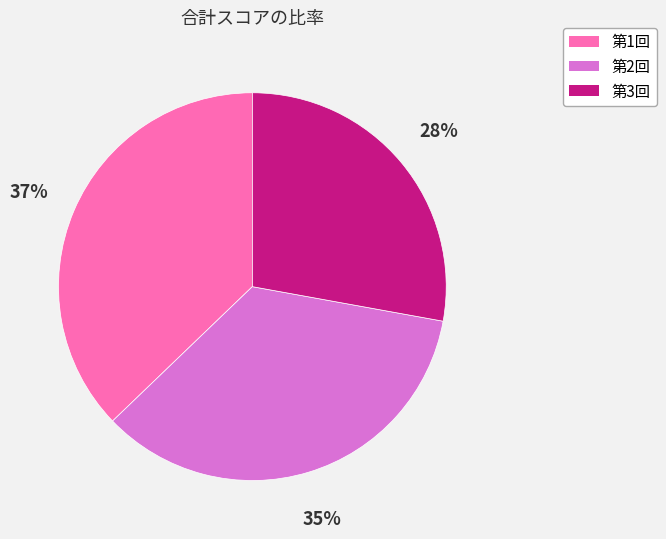

To the nearest percent, what is the combined percentage of 第2回 and 第1回?

72%